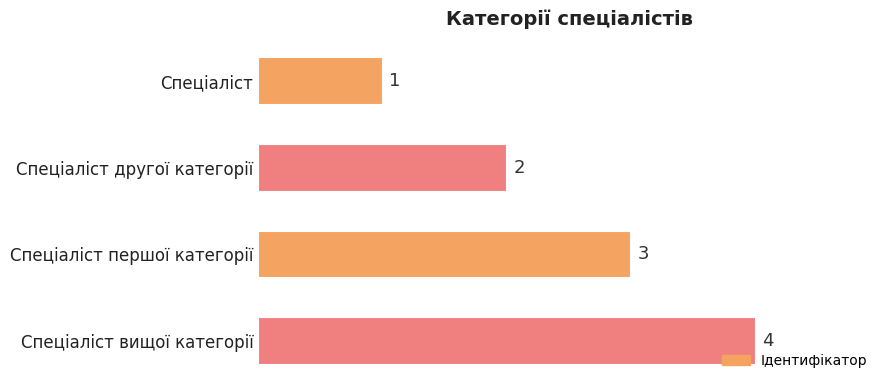

Is it true that the value at Спеціаліст першої категорії is 1?

False